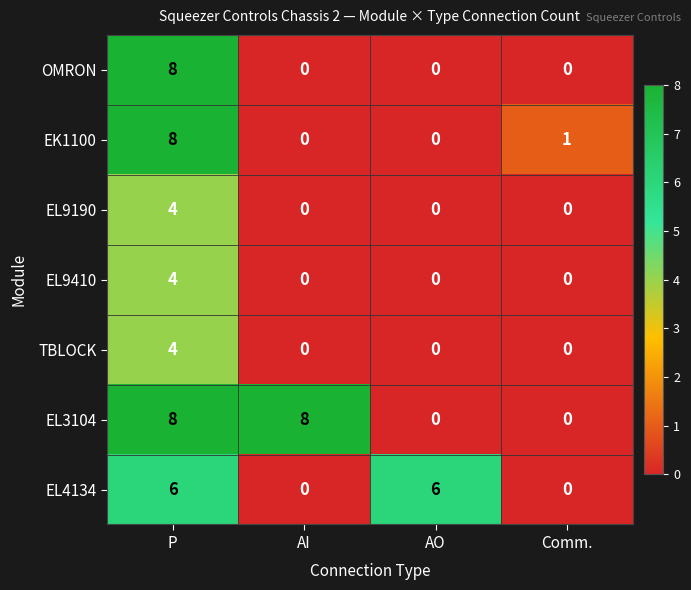

At which category is the sum across all series the highest?

P